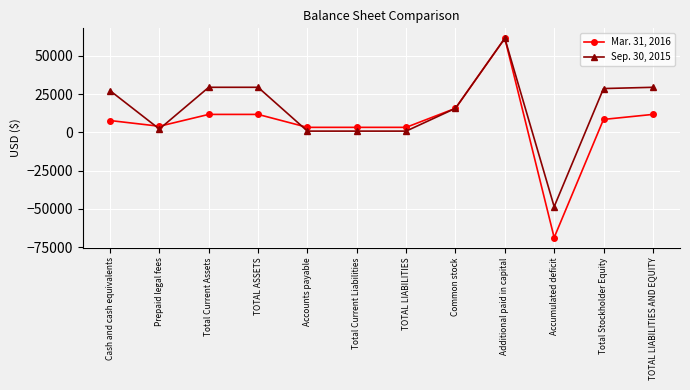

What is the difference between the maximum and second lowest values in the Sep. 30, 2015 series?

60655